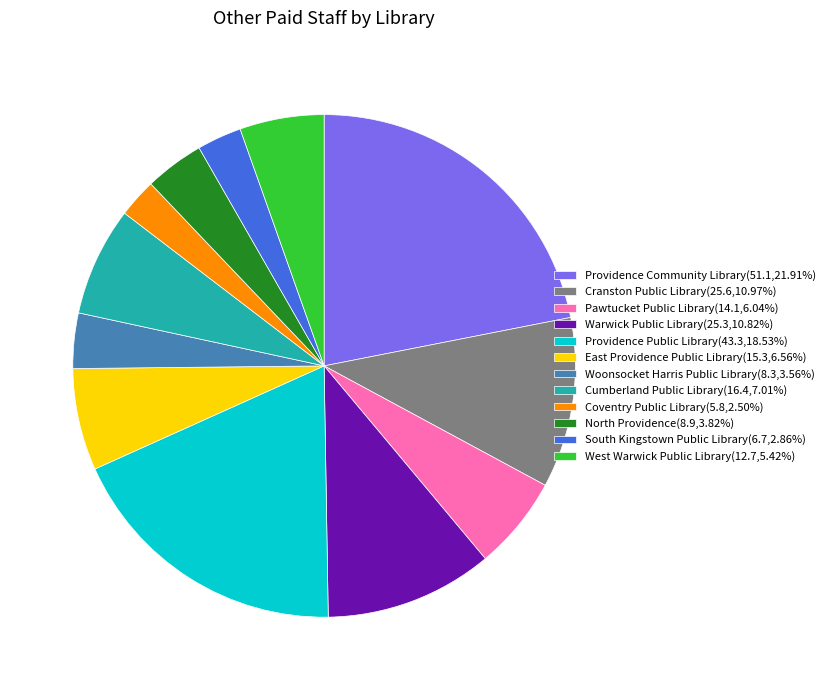

Is North Providence(8.9,3.82%) the majority of the pie?

No